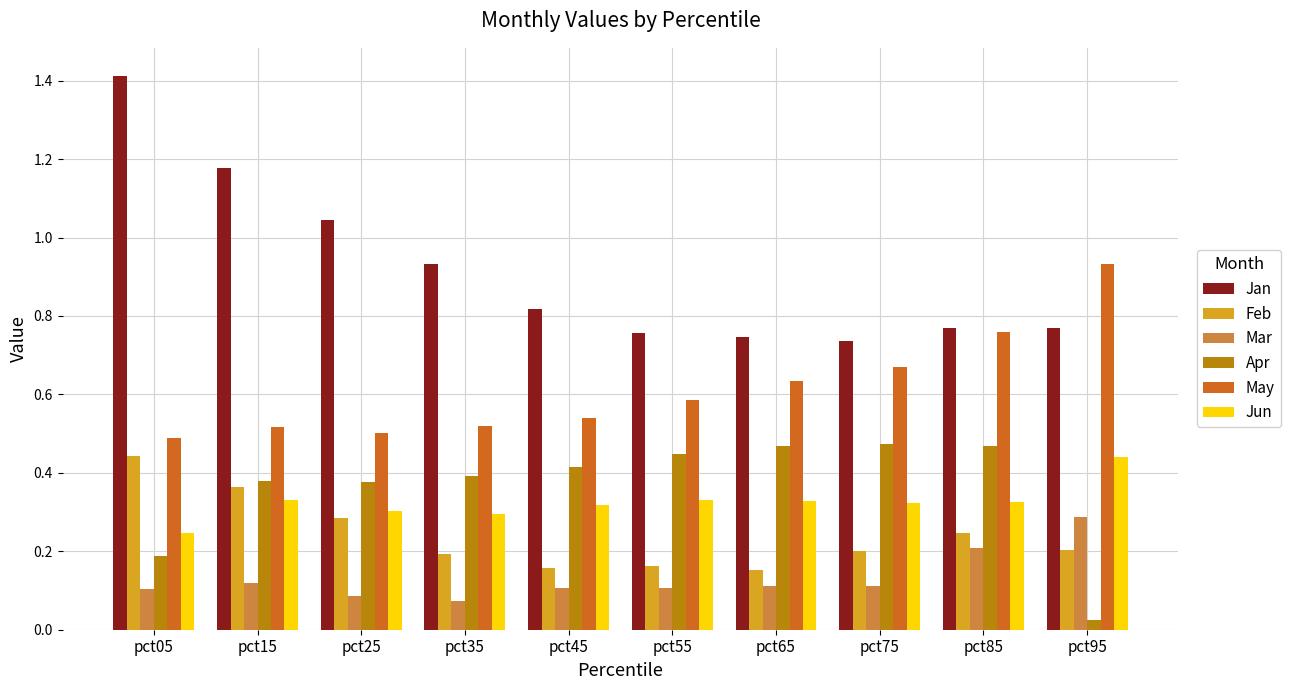

What is the sum of the Jan values at pct15 and pct05?

2.6